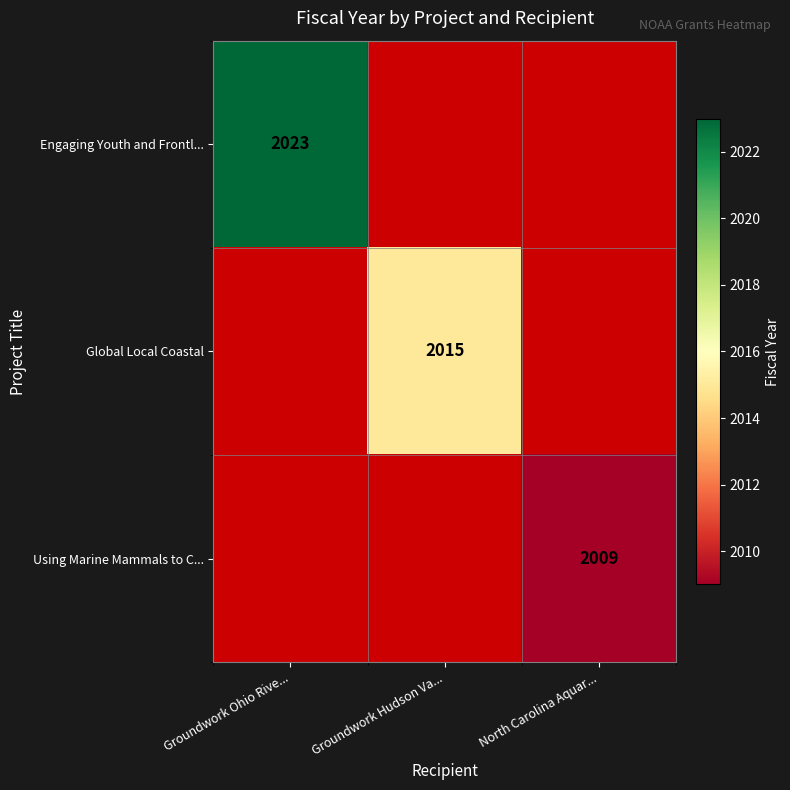

Is the value of Engaging Youth and Frontl... at Groundwork Ohio Rive... greater than the value of Global Local Coastal at Groundwork Hudson Va...?

Yes